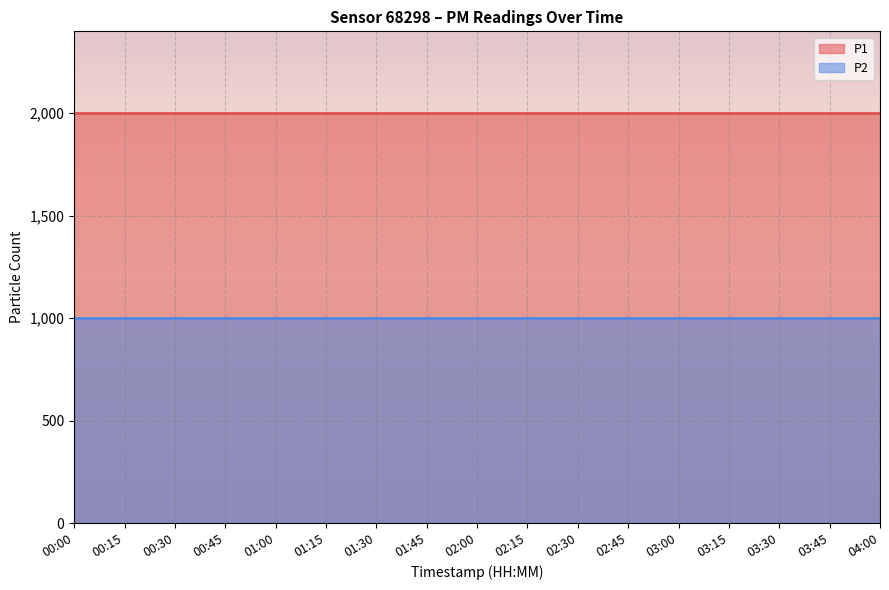

True or false: P2 has a value of 1574.1 at 02:00.

False